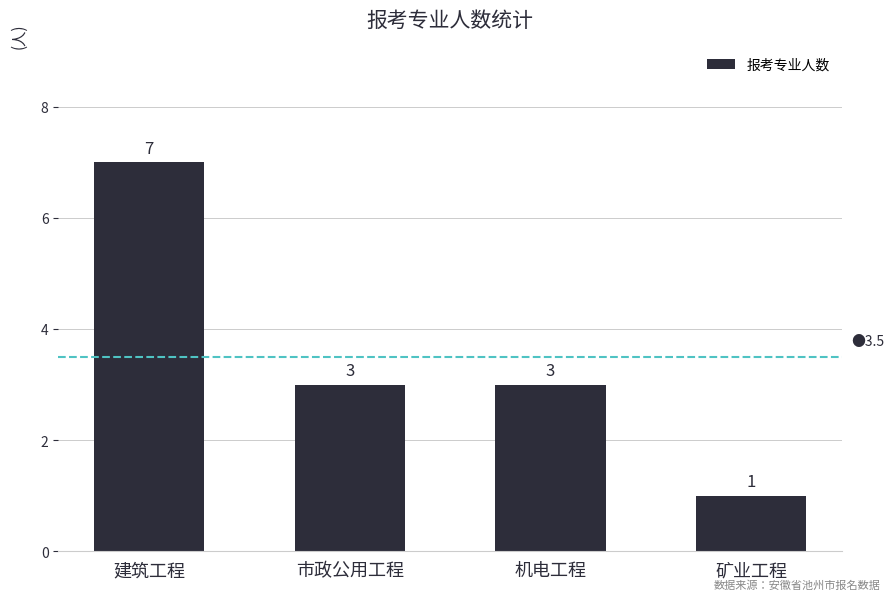

What position from the left is 矿业工程?

4